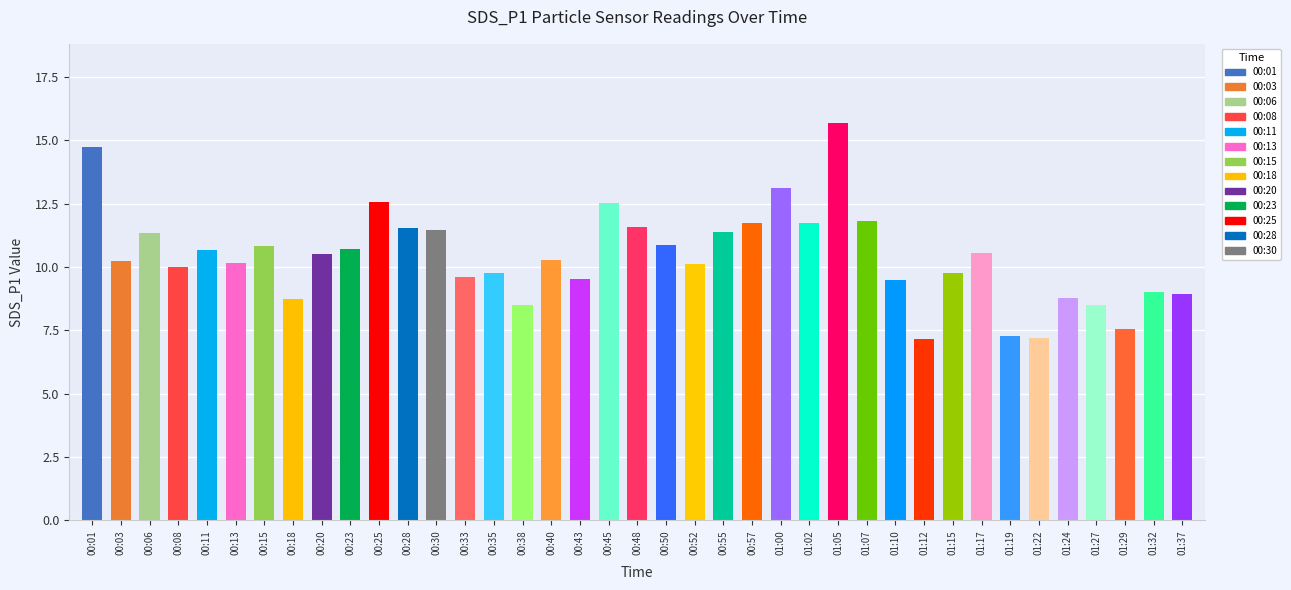

Which label corresponds to the smallest value in the chart?

01:12